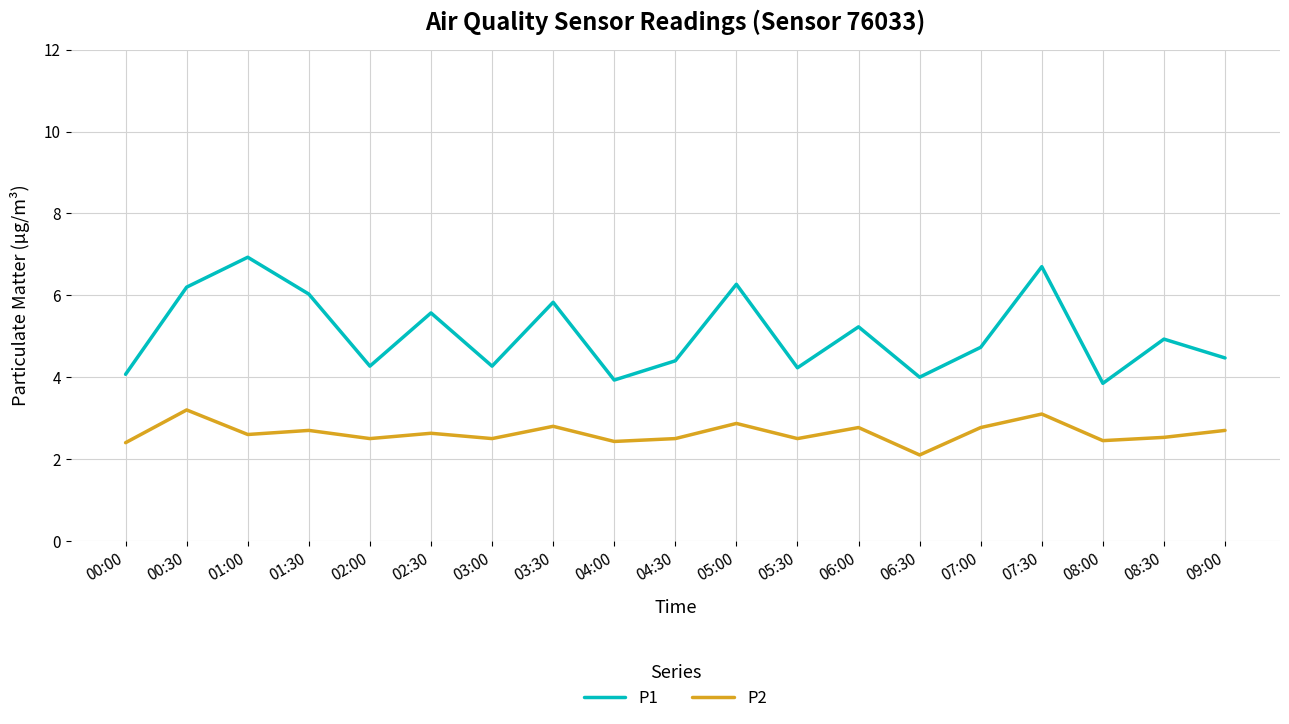

What position from the left is 08:30?

18